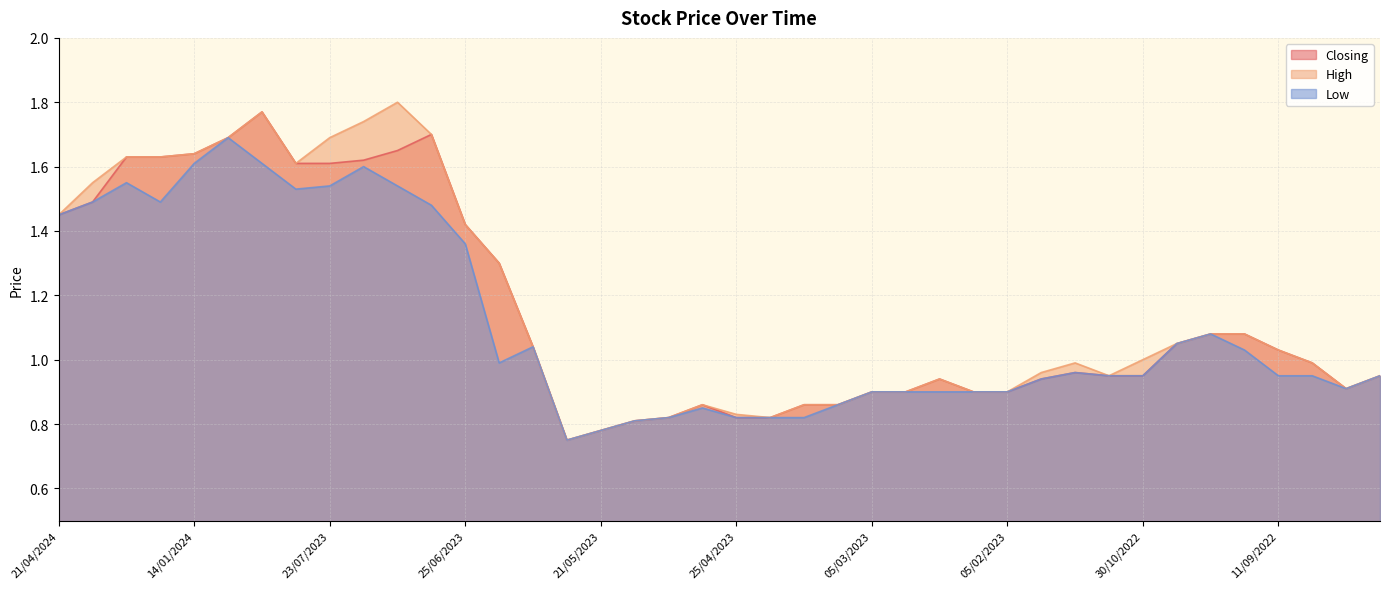

Is it true that Low equals 1.7 at 07/01/2024?

True